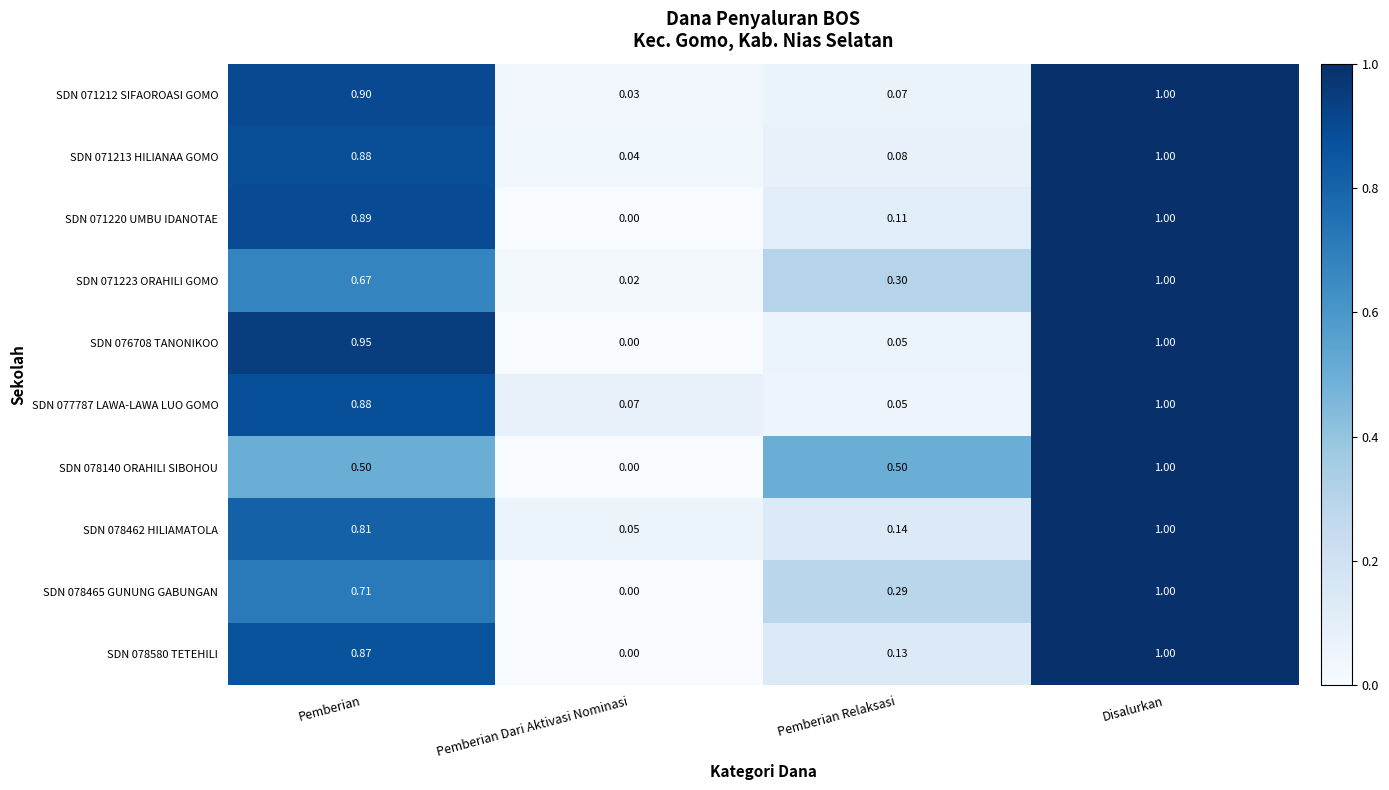

Between Pemberian and Disalurkan, which series saw the biggest shift?

SDN 078140 ORAHILI SIBOHOU